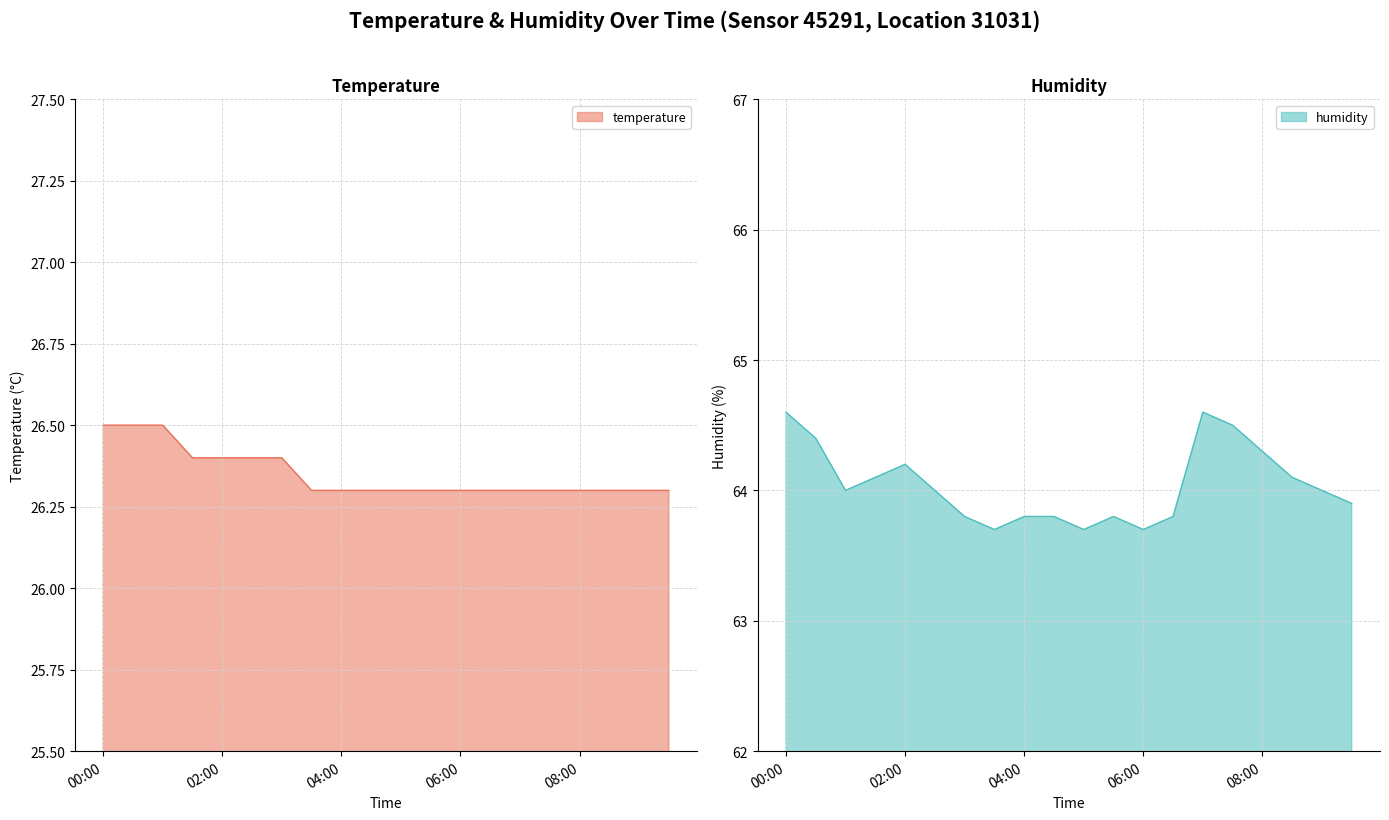

Is the value of temperature at 06:00 greater than the value of humidity at 03:00?

No